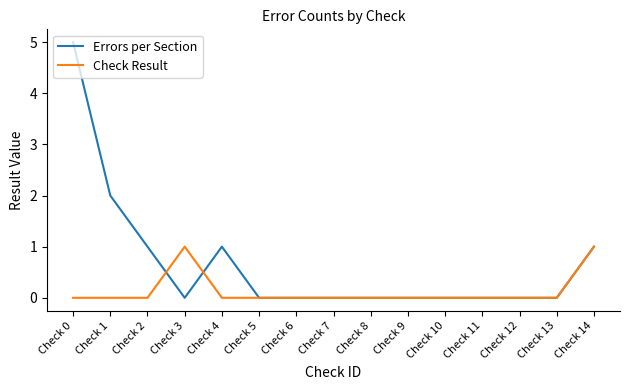

What is the average value of the Errors per Section series?

1